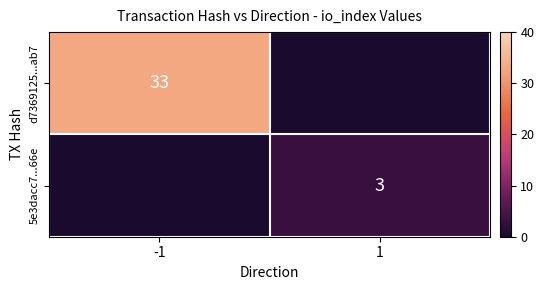

Is it true that d7369125...ab7 equals 33 at -1?

True